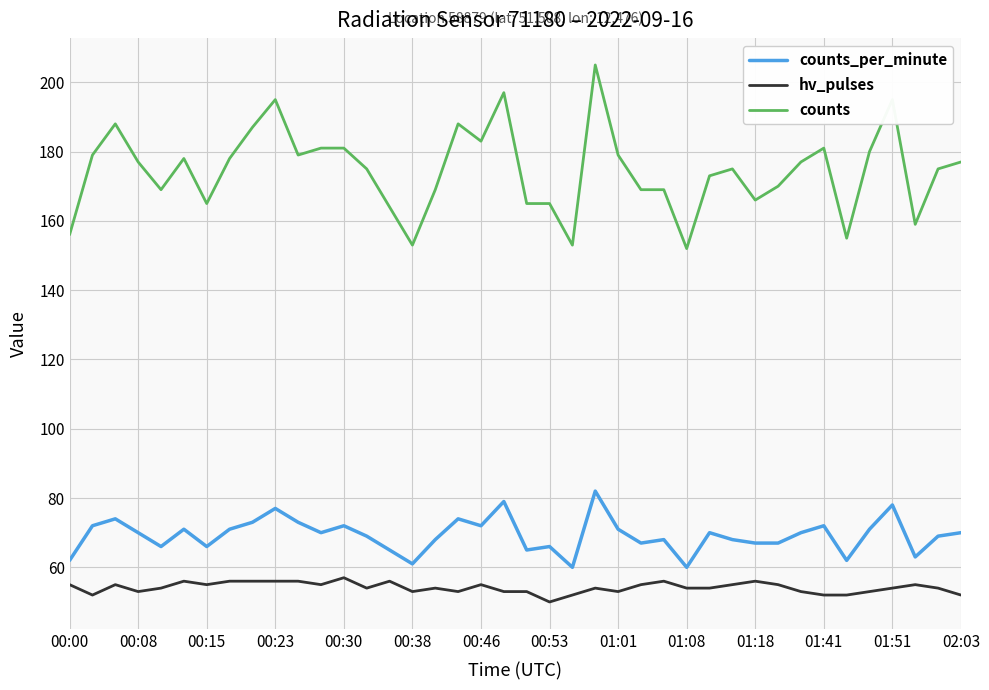

True or false: counts and counts_per_minute cross at least once.

False